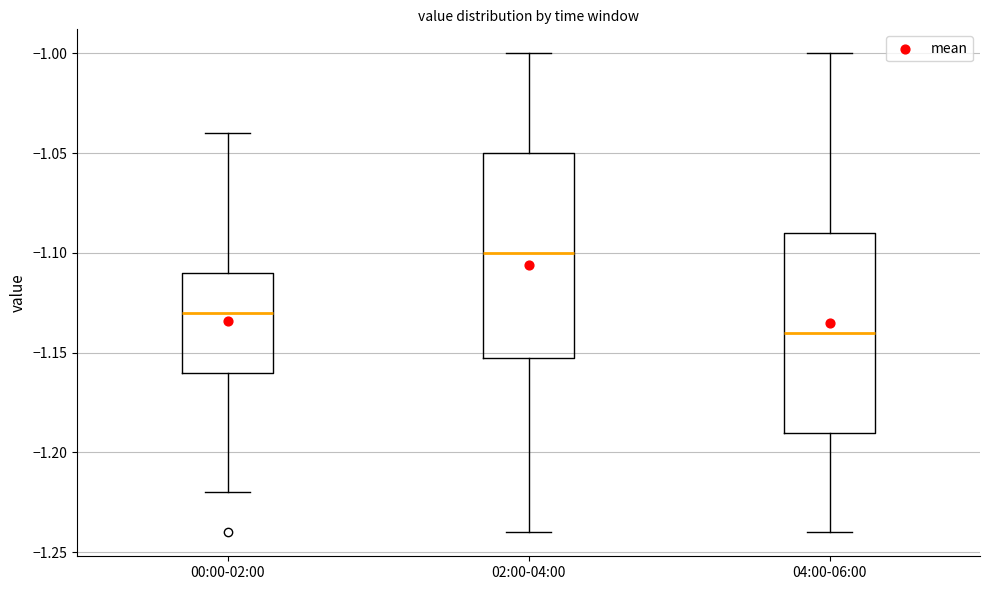

Which box's median line is the highest?

02:00-04:00